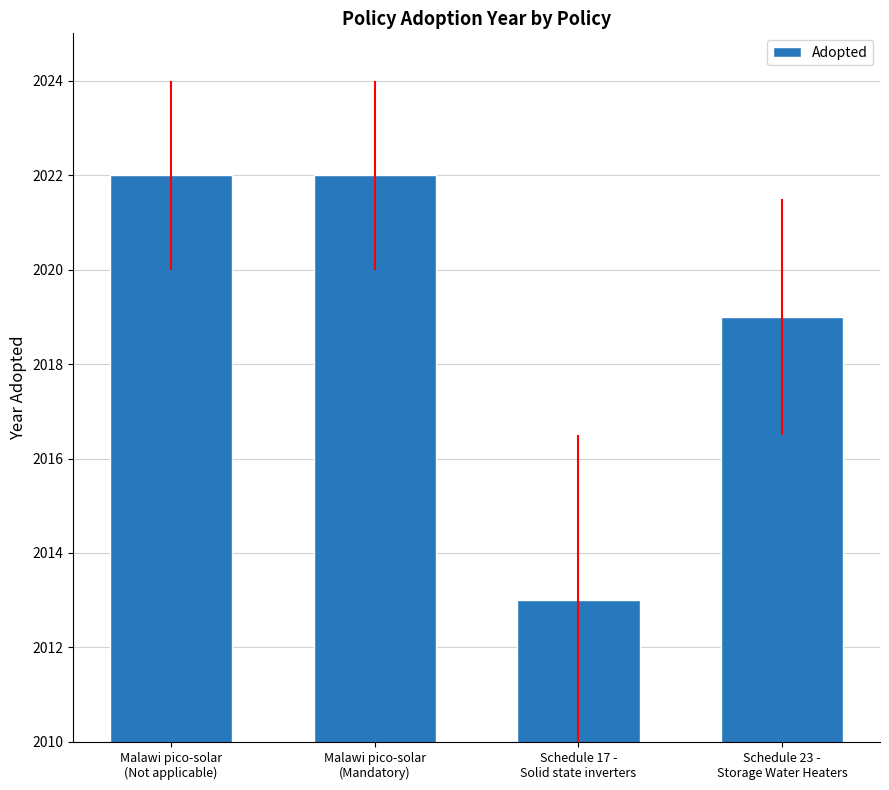

Reading left to right, list all the values displayed in this chart.

Malawi pico-solar
(Not applicable)=2022	Malawi pico-solar
(Mandatory)=2022	Schedule 17 -
Solid state inverters=2013	Schedule 23 -
Storage Water Heaters=2019